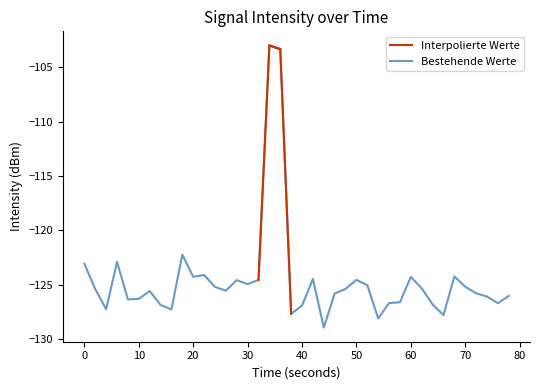

What is the maximum value shown in the chart?

-103.0